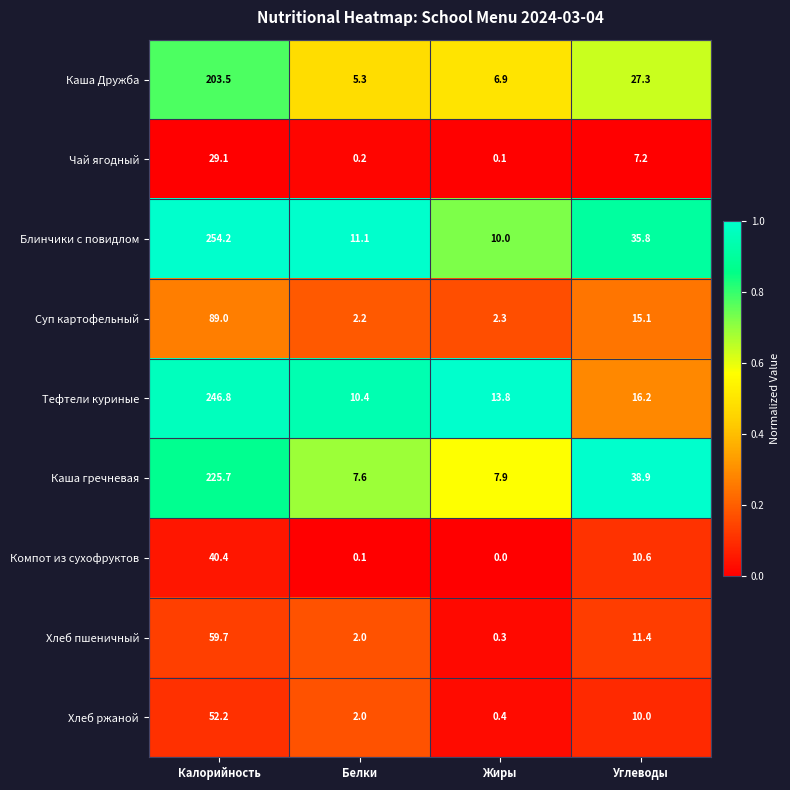

Rank the categories by Блинчики с повидлом value from lowest to highest.

Жиры, Белки, Углеводы, Калорийность